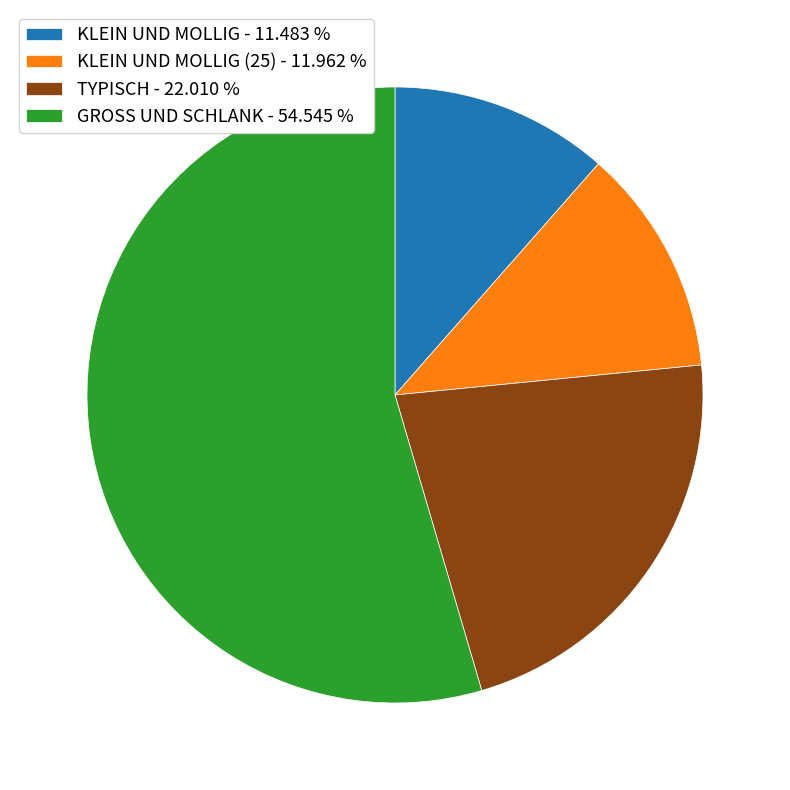

What is the largest slice in the pie chart?

GROSS UND SCHLANK - 54.545 %